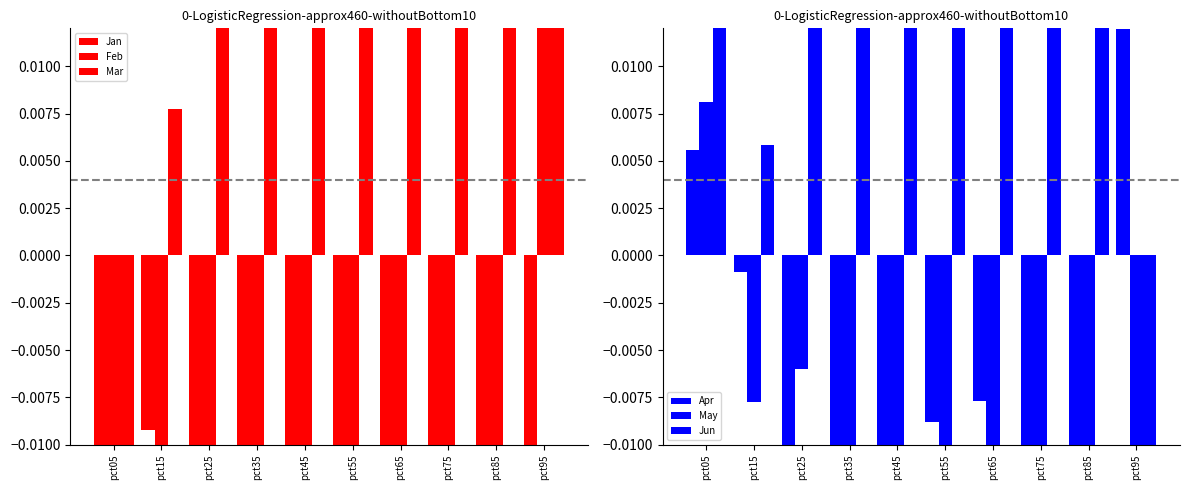

How many negative values does the Mar series have?

1